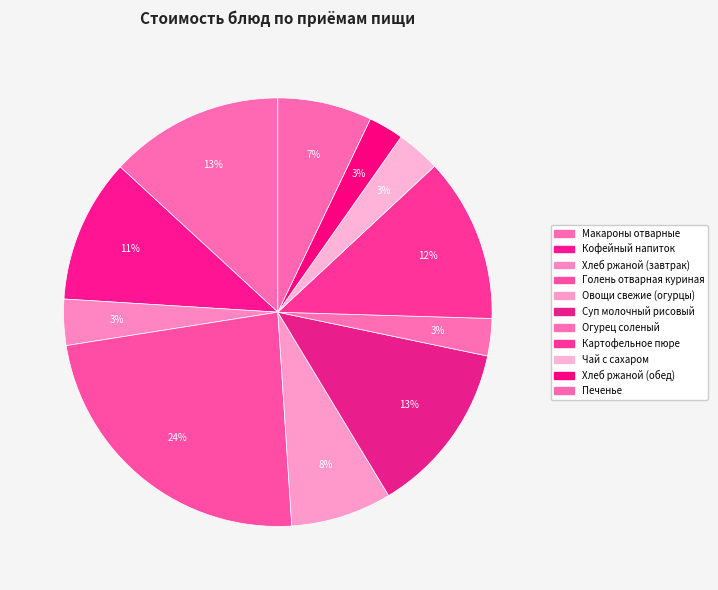

Rank the categories by value from highest to lowest.

Голень отварная куриная, Макароны отварные, Суп молочный рисовый, Картофельное пюре, Кофейный напиток, Овощи свежие (огурцы), Печенье, Хлеб ржаной (завтрак), Чай с сахаром, Огурец соленый, Хлеб ржаной (обед)